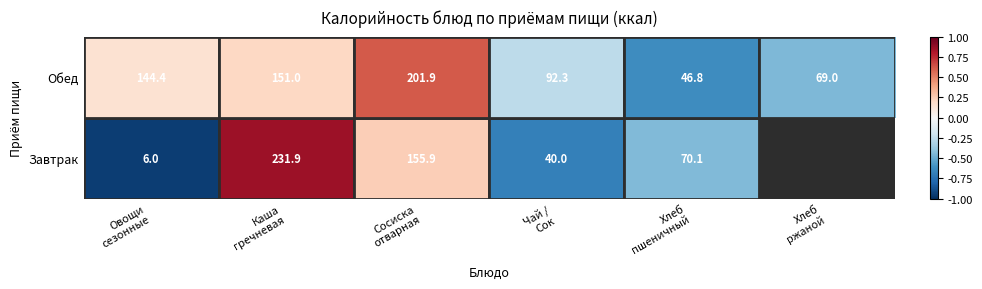

Which series has the largest total across all categories?

Обед